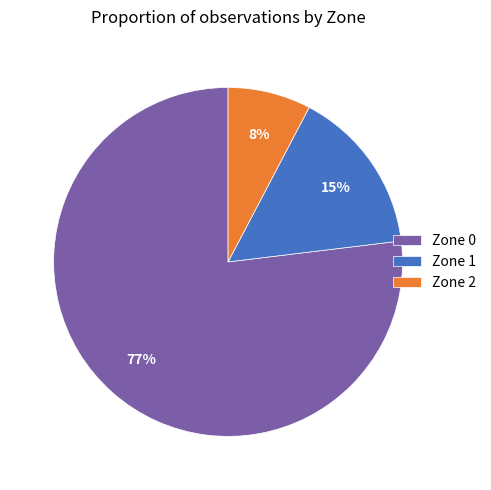

Which category has the smallest portion of the pie?

Zone 2